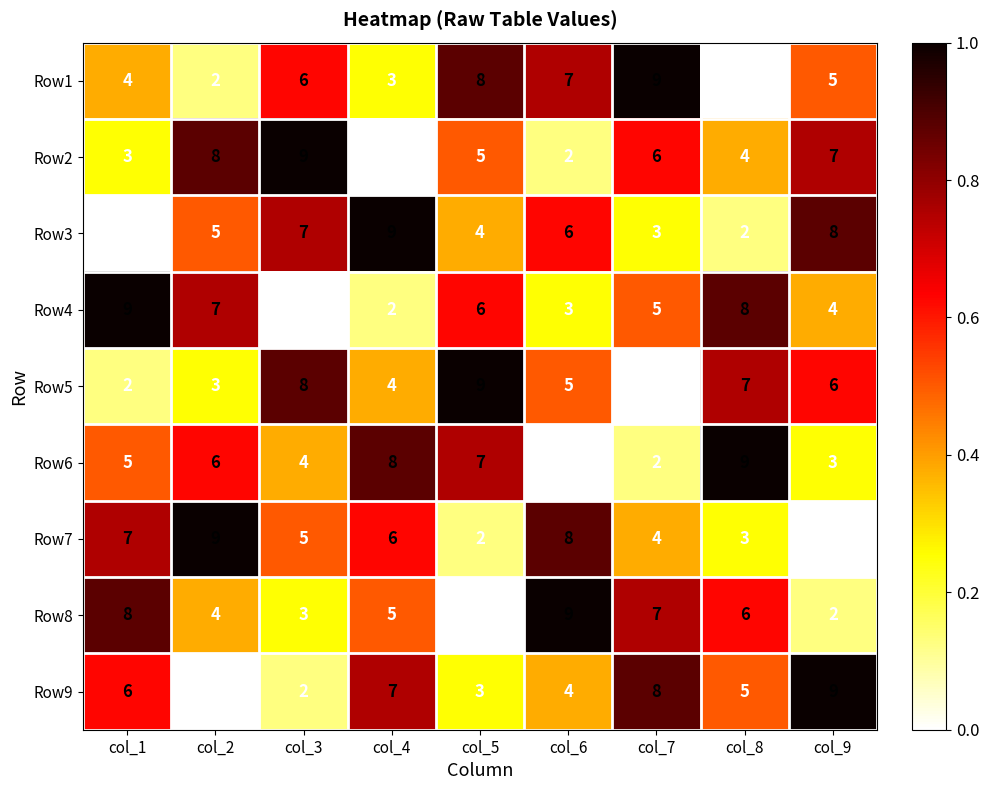

Is it true that Row6 equals 6 at col_2?

True